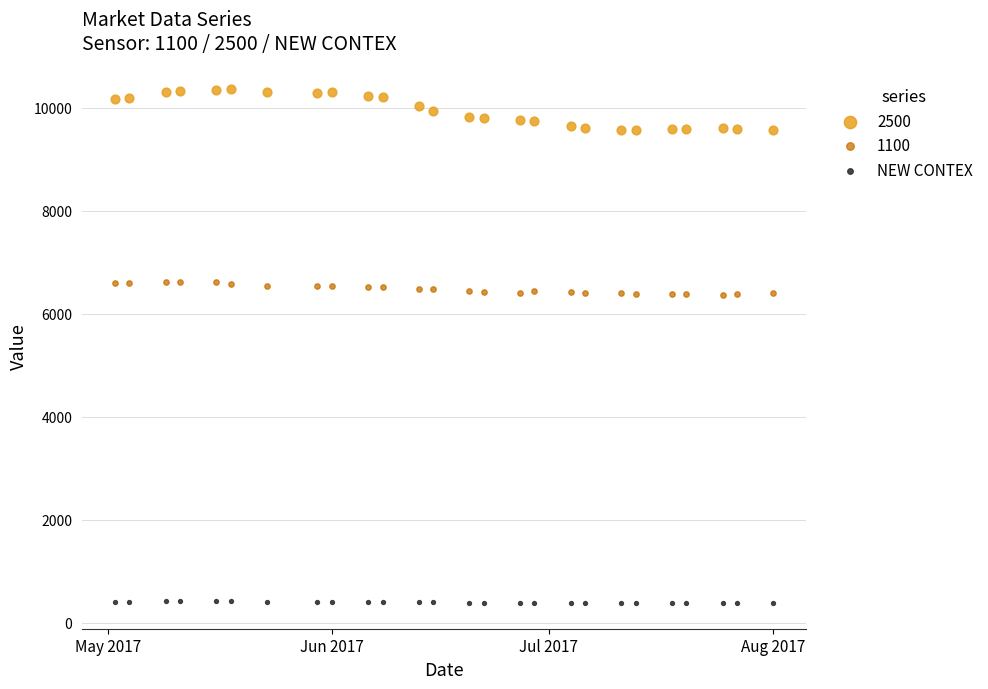

Which series reaches the minimum Y coordinate?

NEW CONTEX